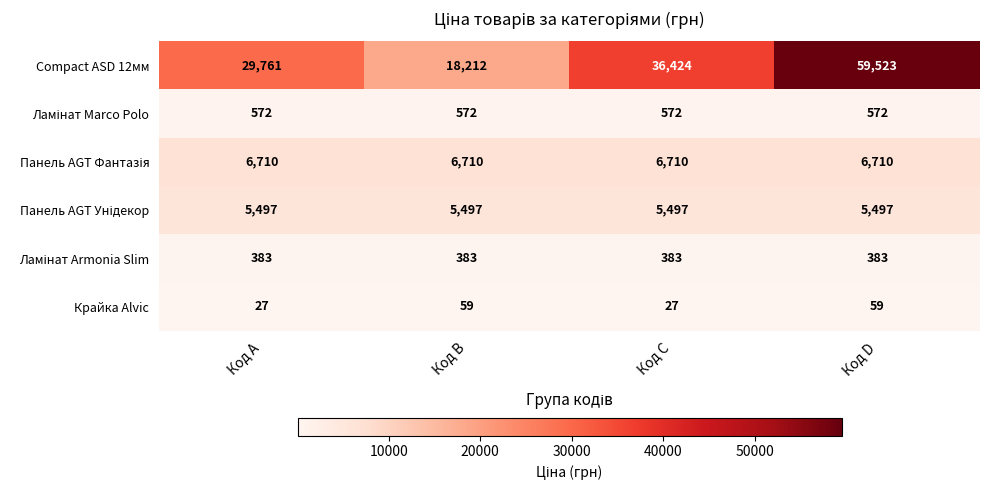

What is the sum of the Compact ASD 12мм values at Код D and Код A?

89284